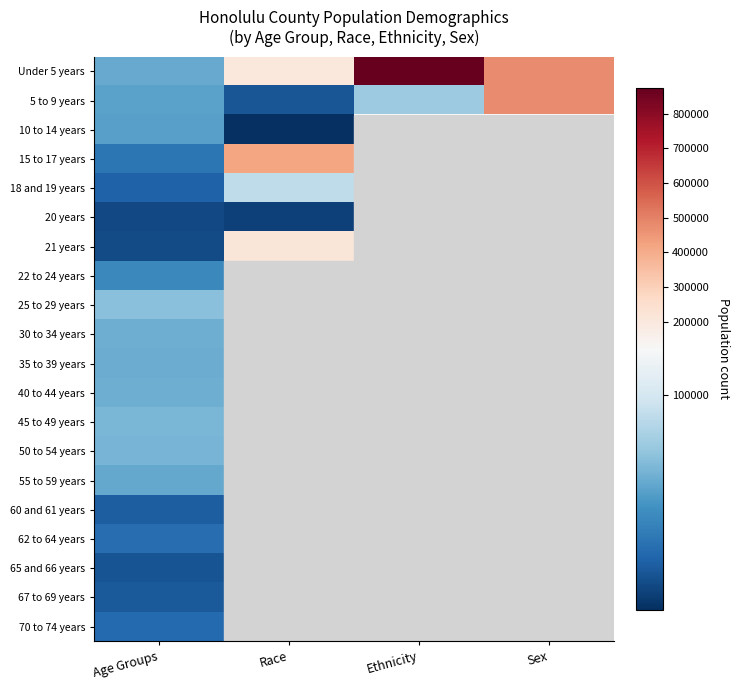

Which category has the lowest value in the 50 to 54 years series?

Age Groups